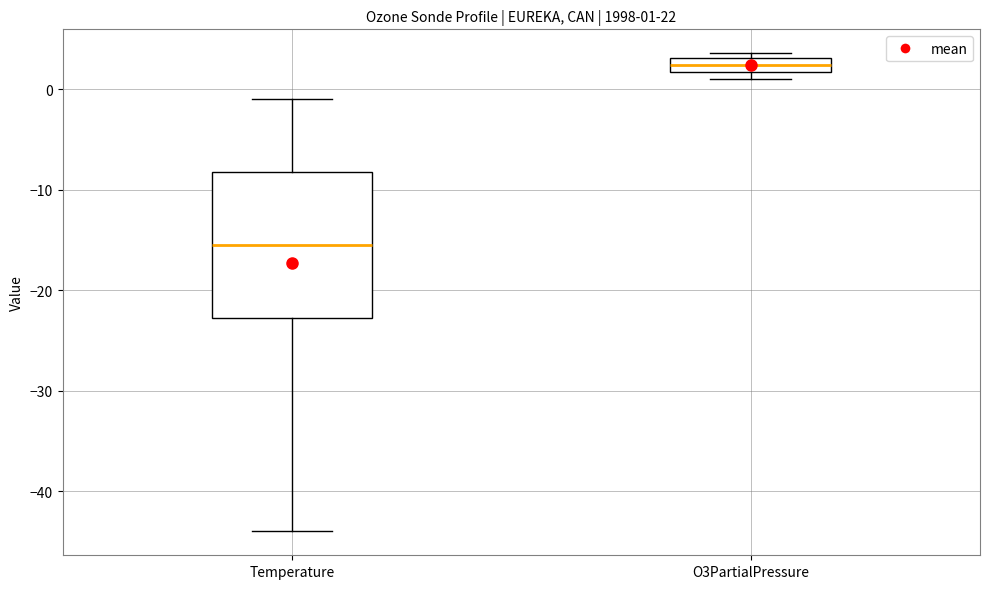

Which box is the tallest, from its lower edge to its upper edge?

Temperature